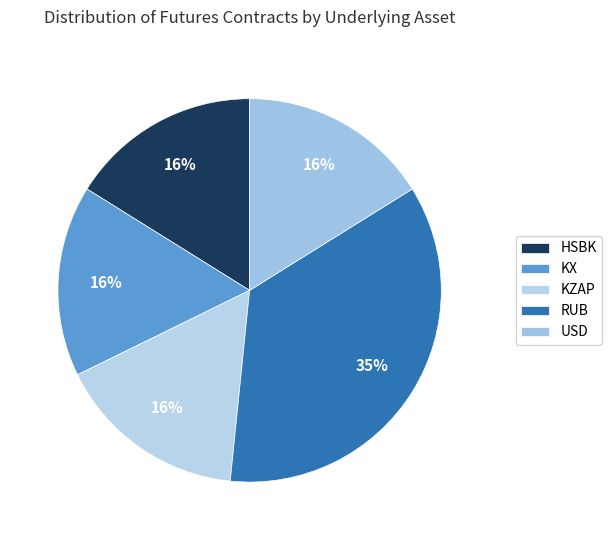

To the nearest percent, what is the average slice percentage?

20%